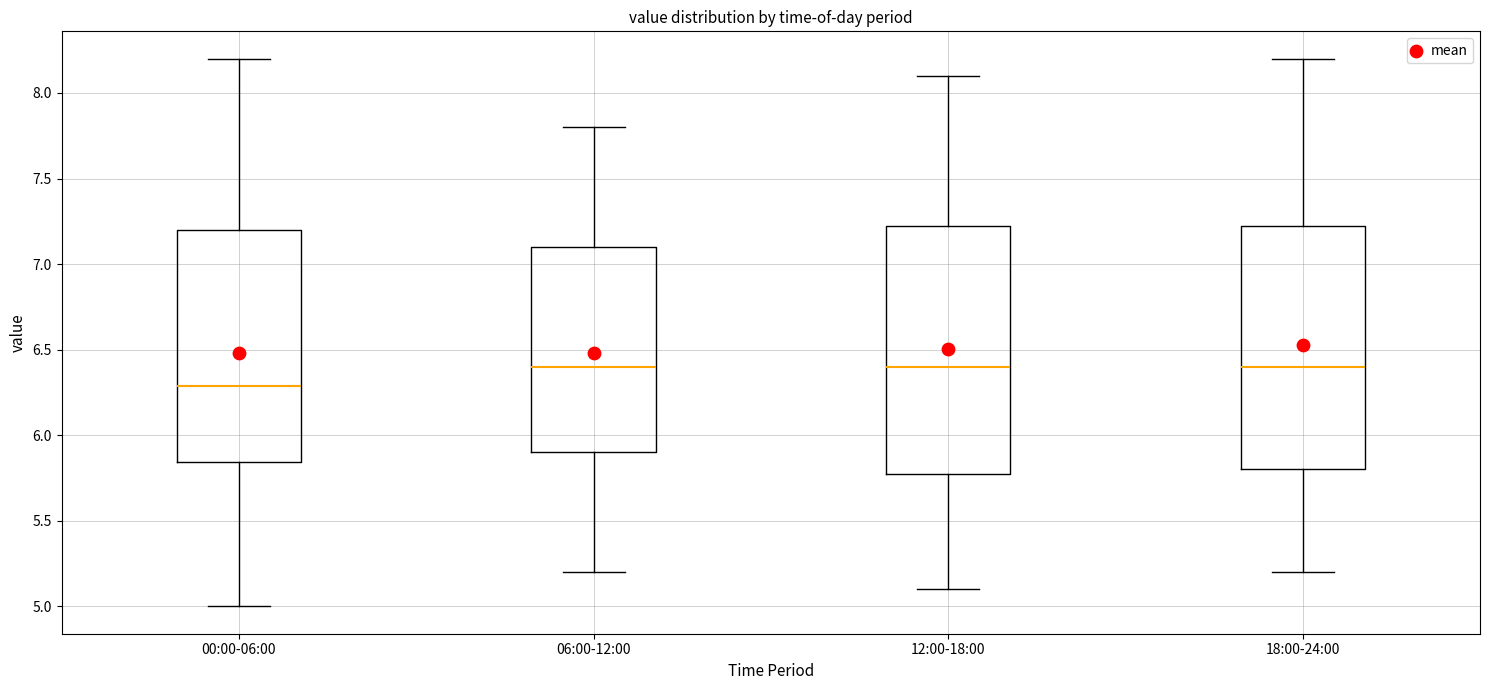

Reading left to right, transcribe this box plot: for each box, give where its median line is, the range the box spans, and where its two whiskers end, as read against the y-axis. The values are not printed on the chart, so give them approximately, as read against the axis.

00:00-06:00: median 6.30, box 5.85 to 7.20, whiskers 5.00 to 8.20
06:00-12:00: median 6.40, box 5.90 to 7.10, whiskers 5.20 to 7.80
12:00-18:00: median 6.40, box 5.80 to 7.25, whiskers 5.10 to 8.10
18:00-24:00: median 6.40, box 5.80 to 7.25, whiskers 5.20 to 8.20